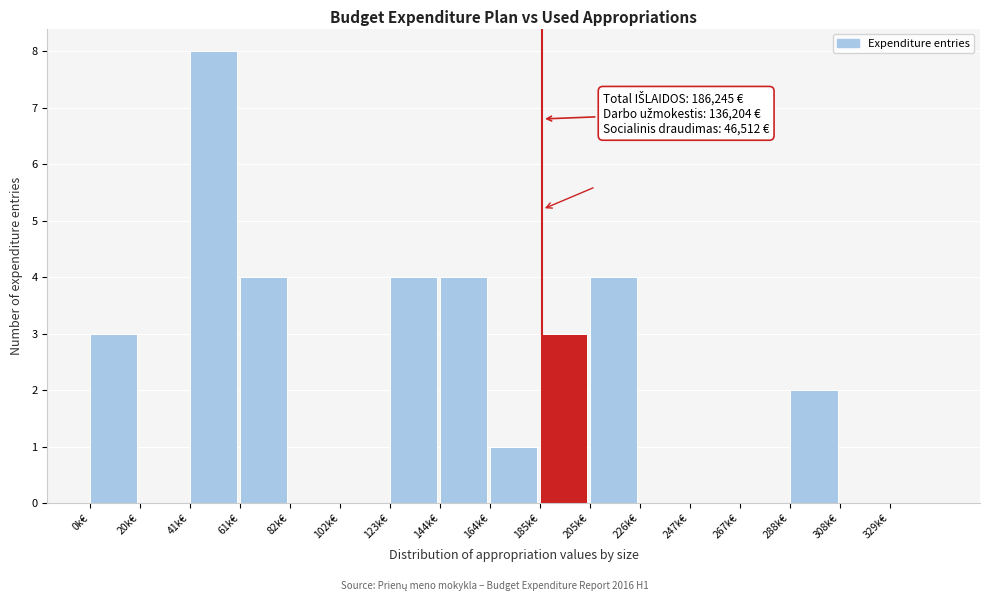

Reading left to right, transcribe all the data shown in this chart.

0k€=3	20k€=0	41k€=8	61k€=4	82k€=0	102k€=0	123k€=4	144k€=4	164k€=1	185k€=3	205k€=4	226k€=0	247k€=0	267k€=0	288k€=2	308k€=0	329k€=0